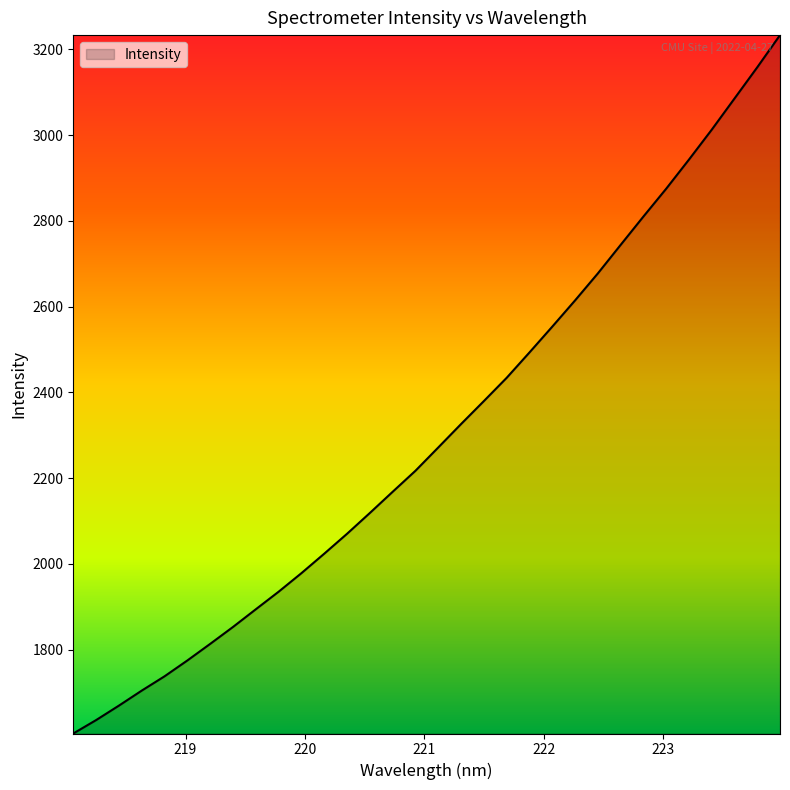

What is the minimum value shown in the chart?

1604.6